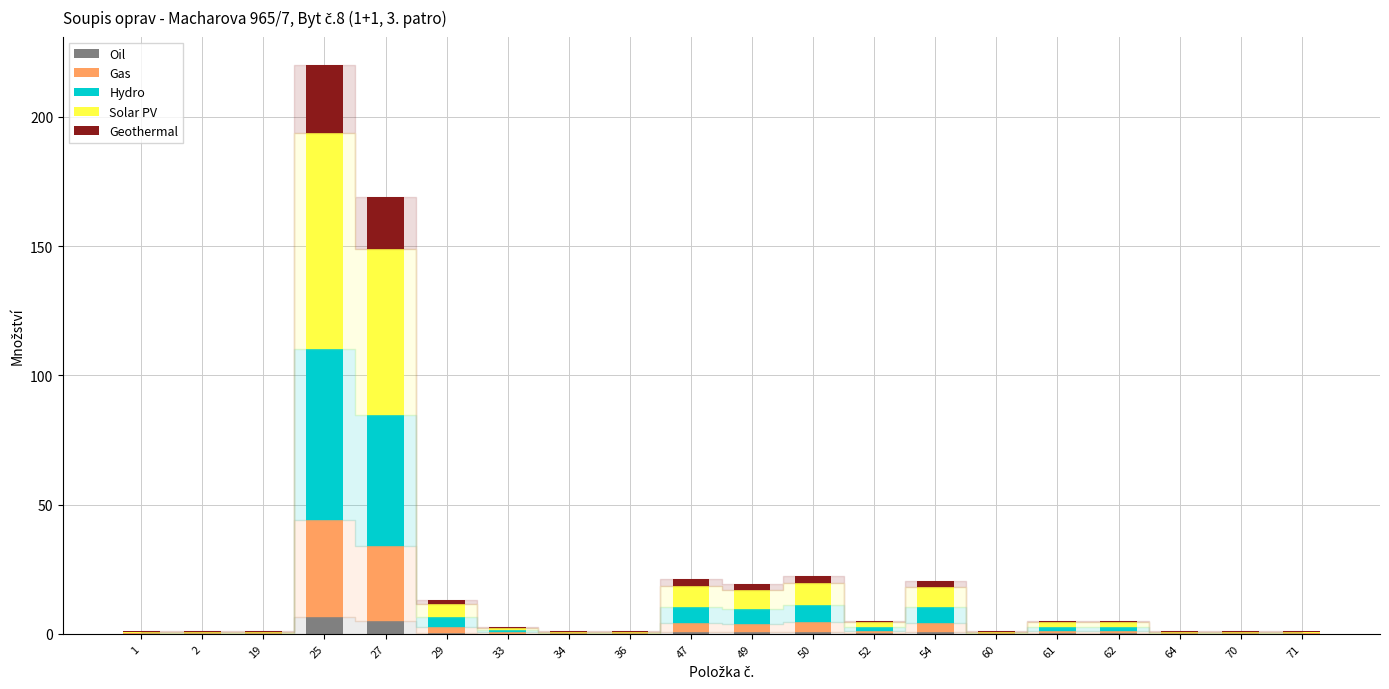

What is the total value across all series at 52?

5.0